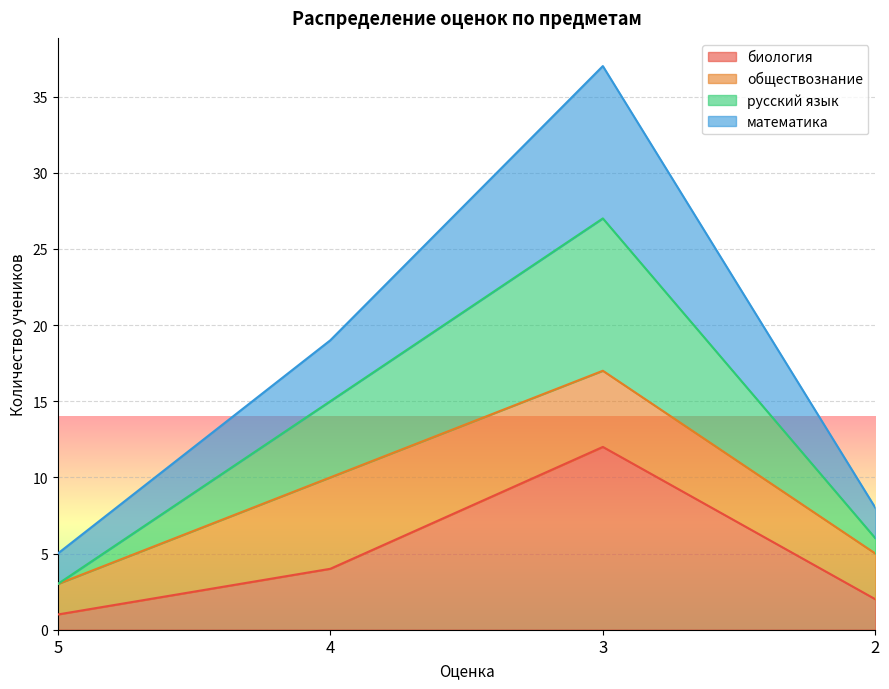

What is the value of the биология point at the 2nd from the left?

4